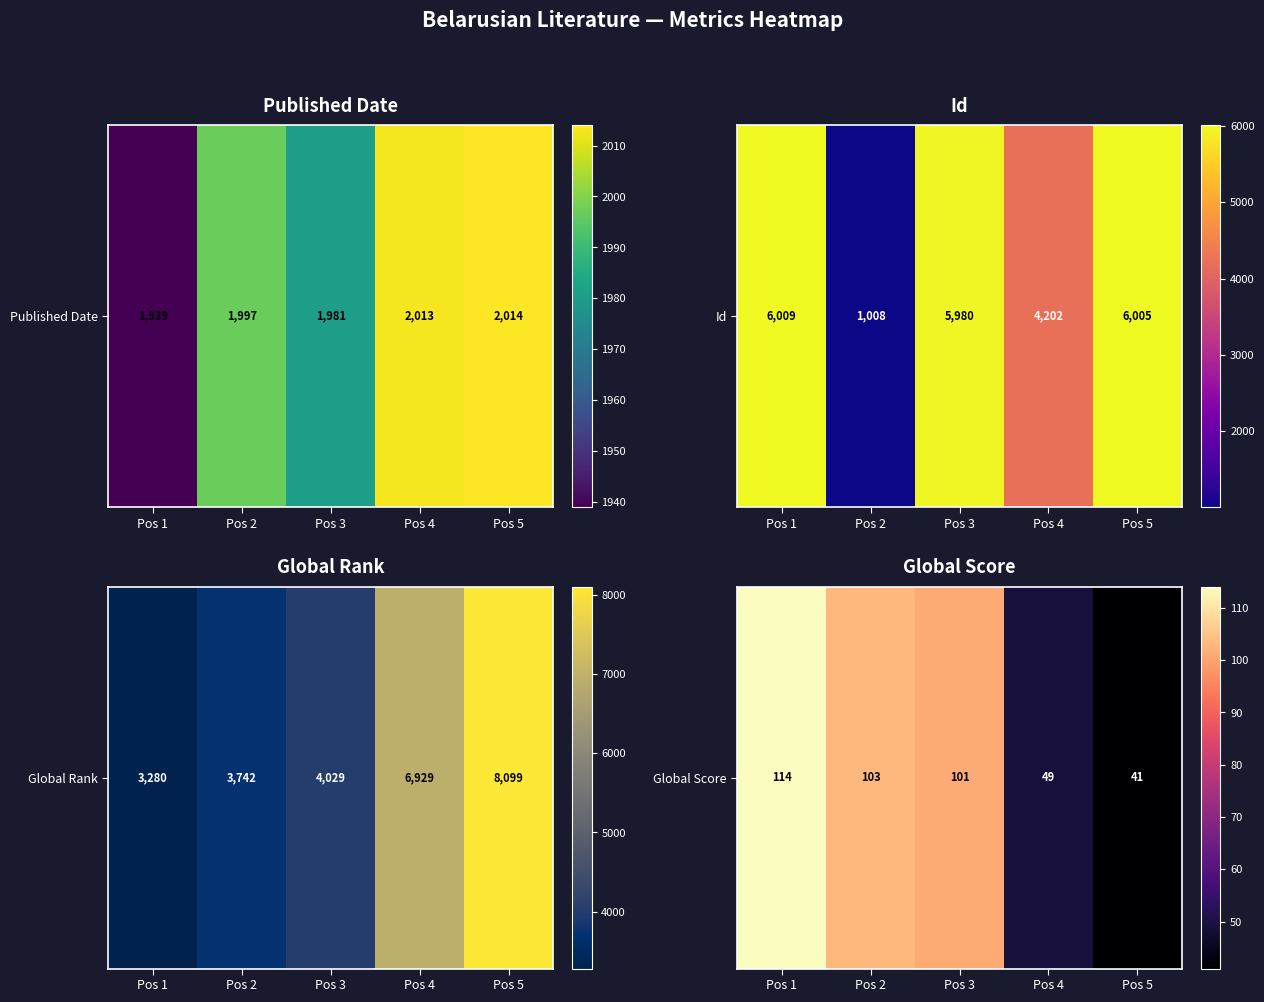

The value at Pos 5 is 29. True or false?

False